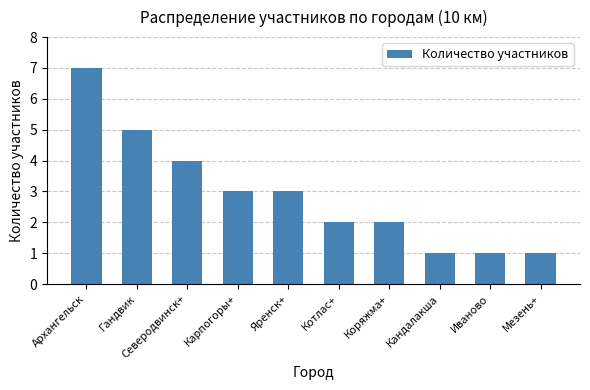

Reading left to right, what are all the values shown in this chart?

7	5	4	3	3	2	2	1	1	1